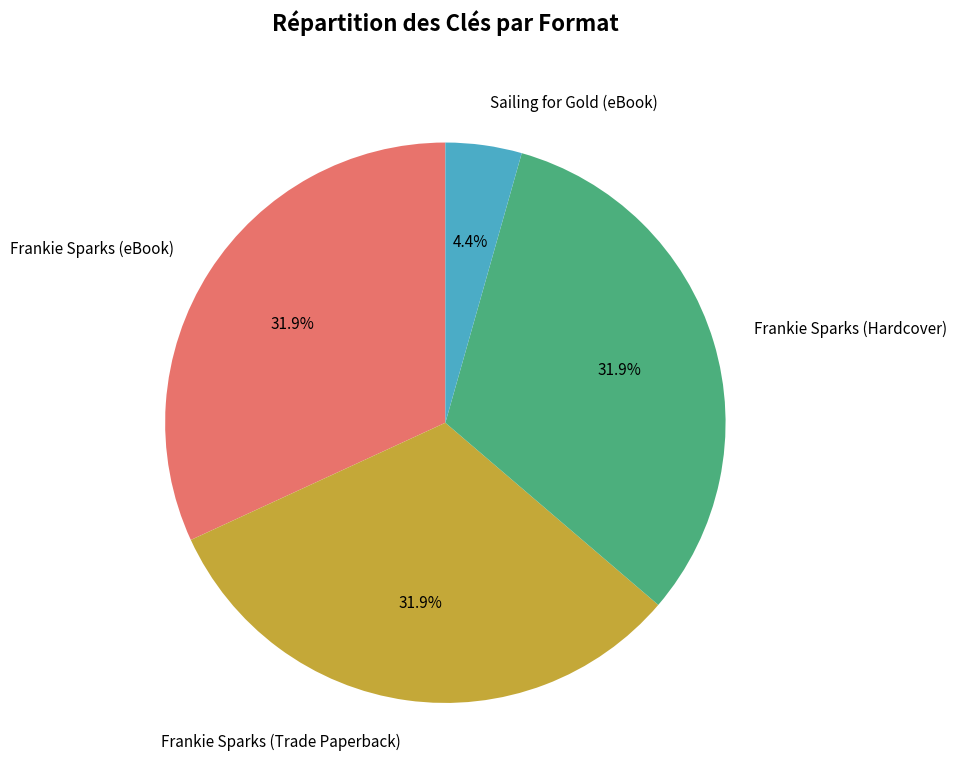

Is Frankie Sparks (eBook) the majority of the pie?

No